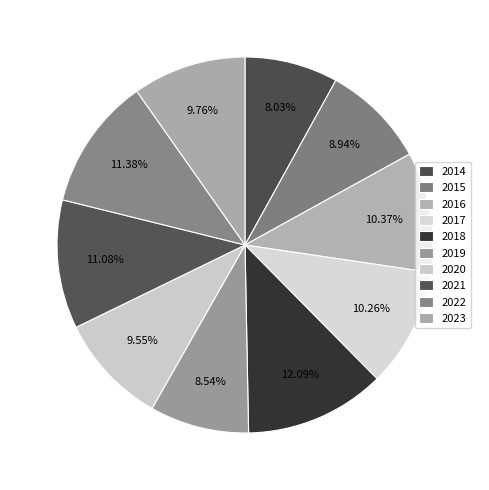

How many segments does this pie chart have?

10